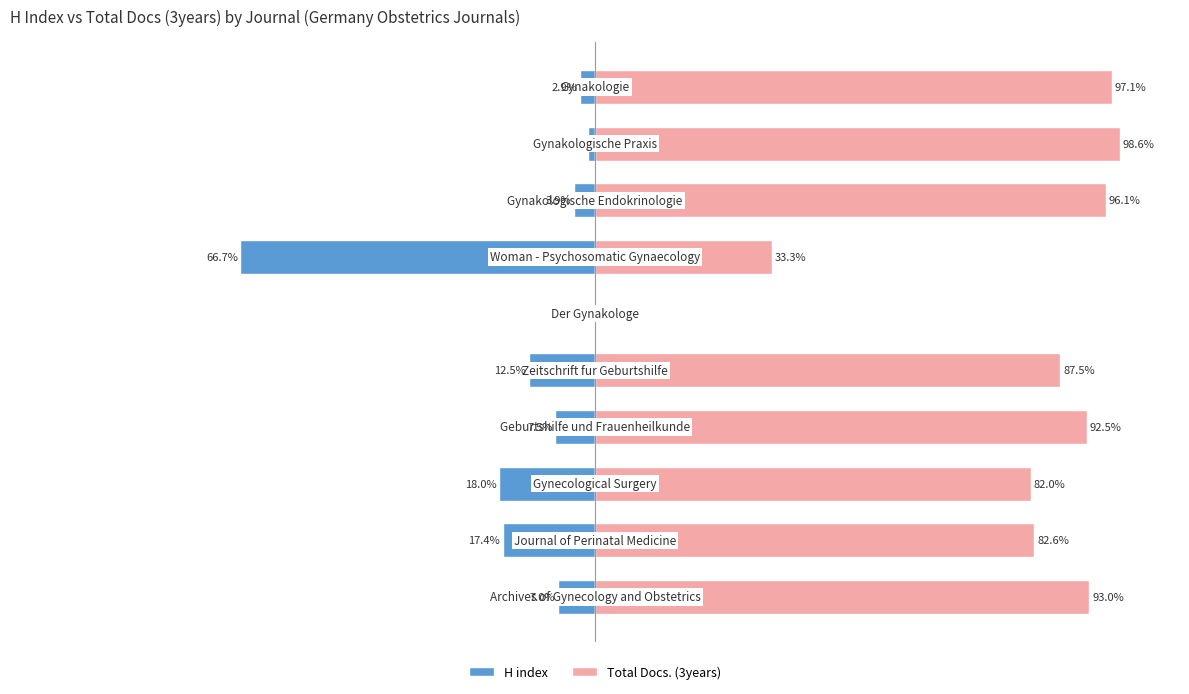

What is the sum of the Total Docs. (3years) values at 1 and 5?

82.6